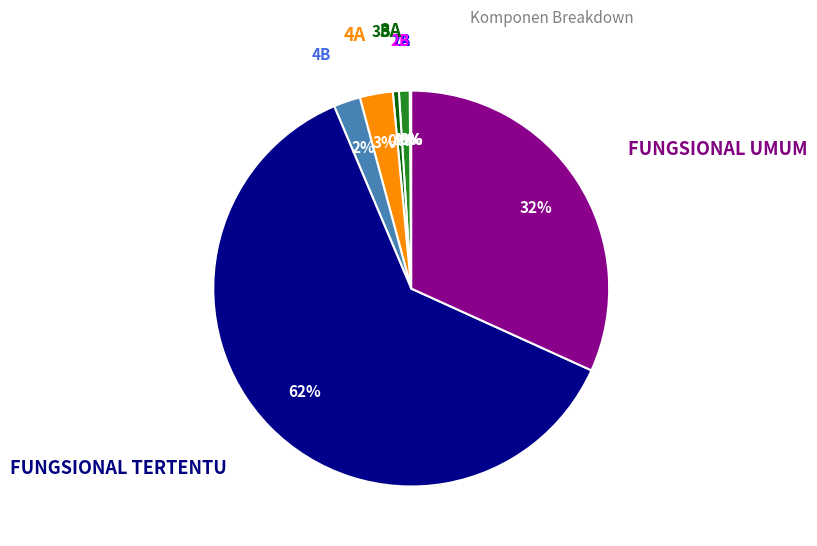

To the nearest percent, what is the average slice percentage?

11%